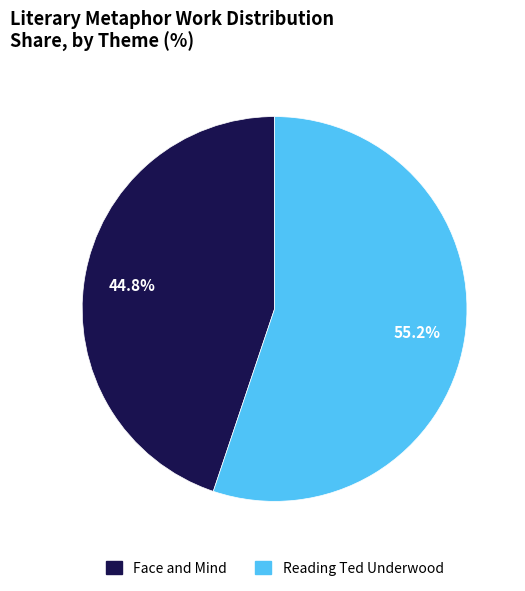

What is the smallest slice in the pie chart?

Face and Mind